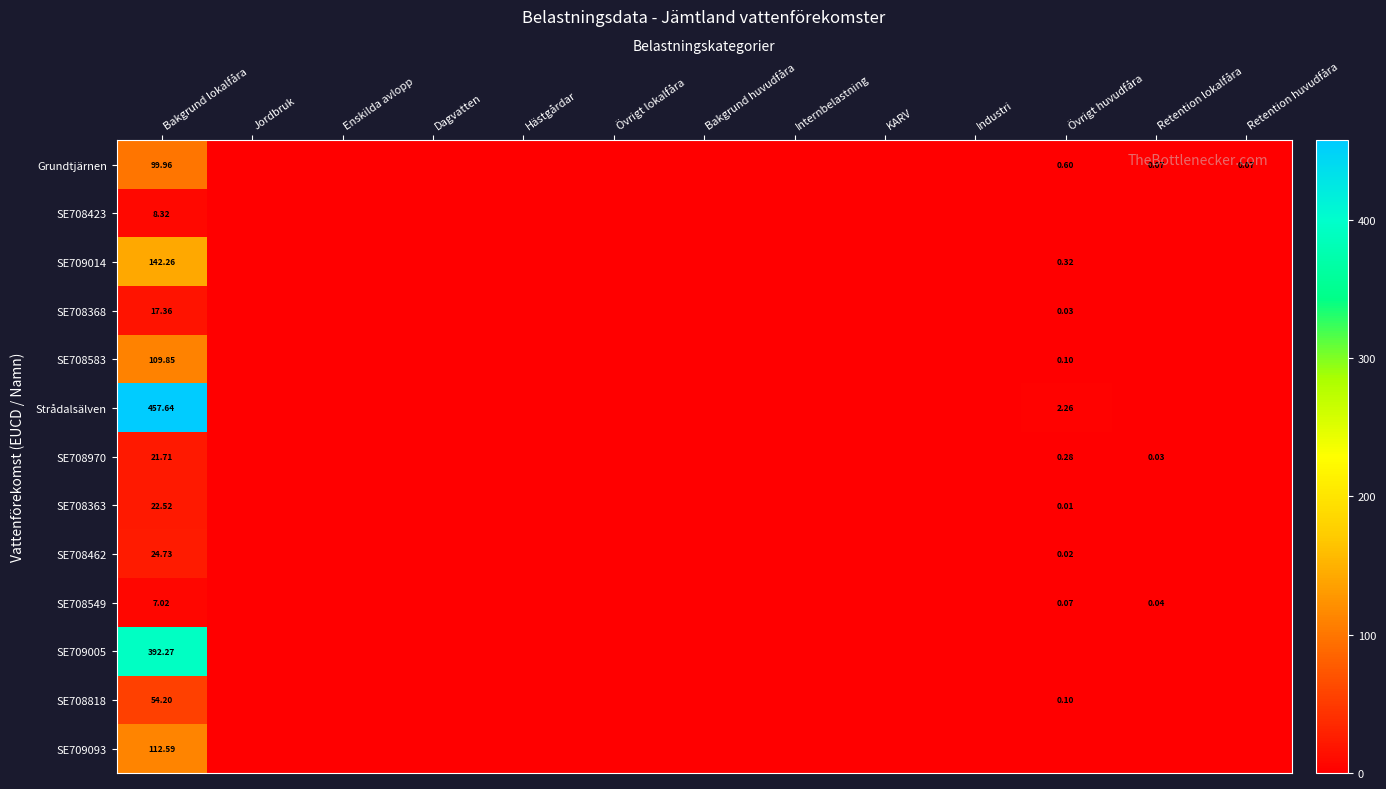

At Industri, list the series in order from smallest to largest.

Grundtjärnen, SE708423, SE709014, SE708368, SE708583, Strådalsälven, SE708970, SE708363, SE708462, SE708549, SE709005, SE708818, SE709093